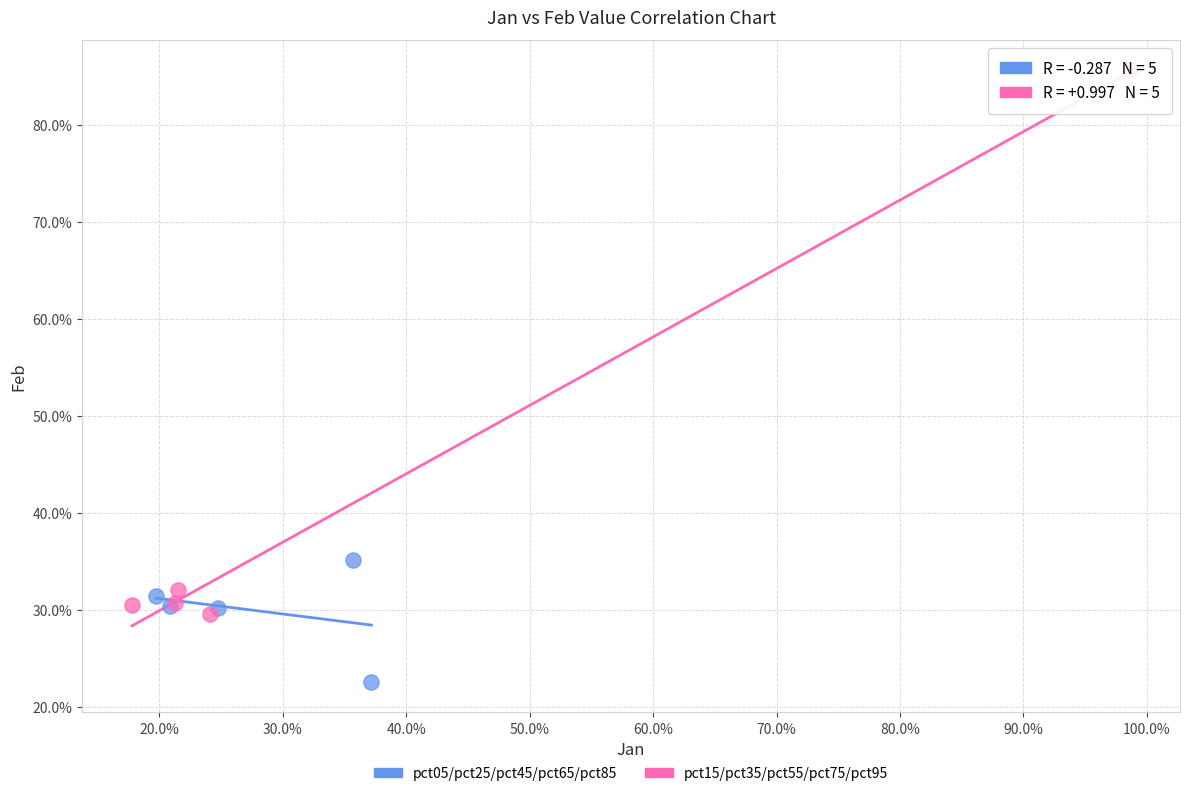

What are all the series names shown in the legend?

pct05/pct25/pct45/pct65/pct85, pct15/pct35/pct55/pct75/pct95